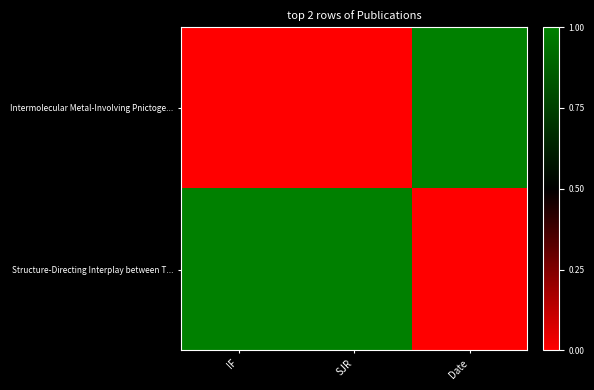

Which series has the largest total across all categories?

Structure-Directing Interplay between T...